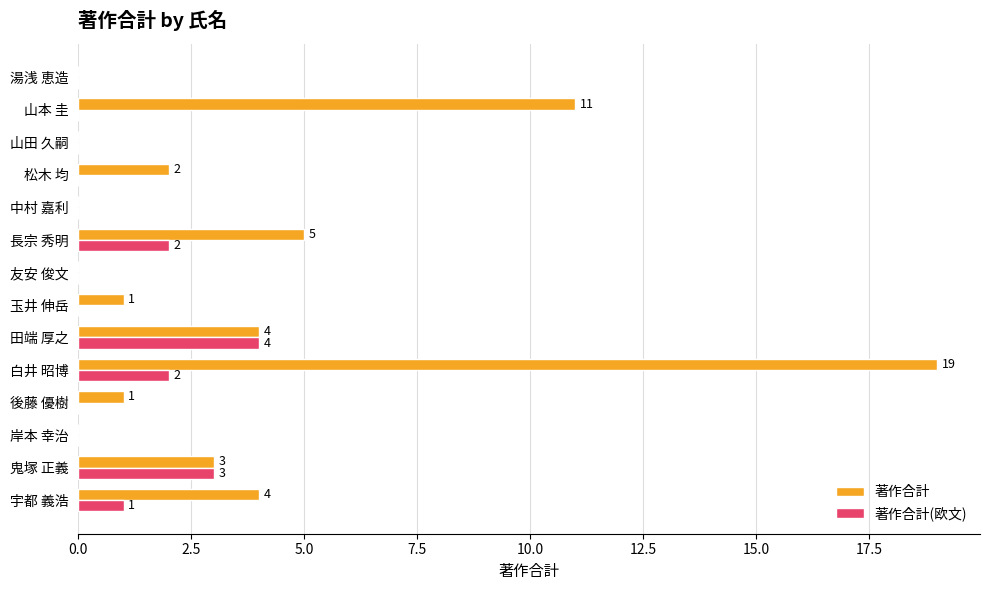

What is the sum of the 著作合計 values at 田端 厚之 and 玉井 伸岳?

5